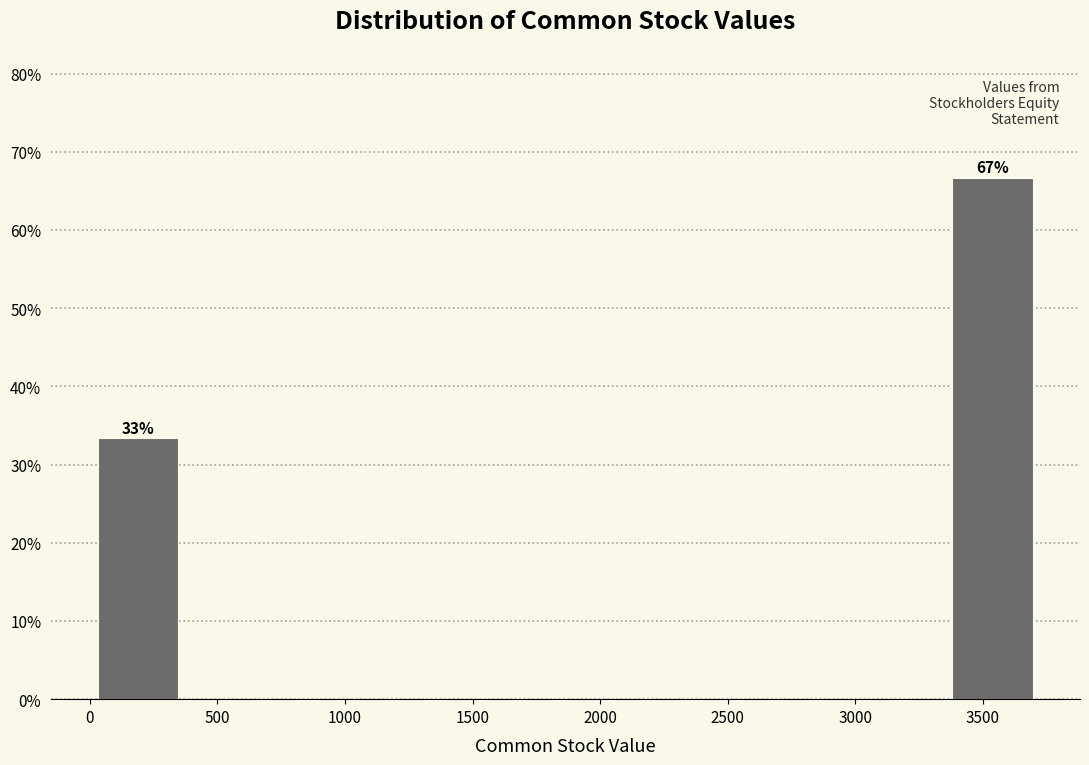

Over which range of the x-axis is the bar tallest?

3350 to 3750